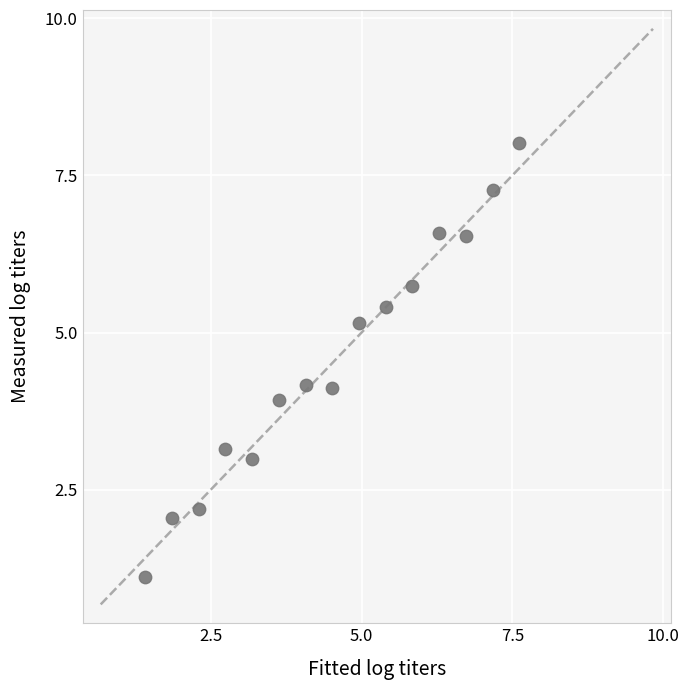

What is the range of X values (max minus min)?

6.2